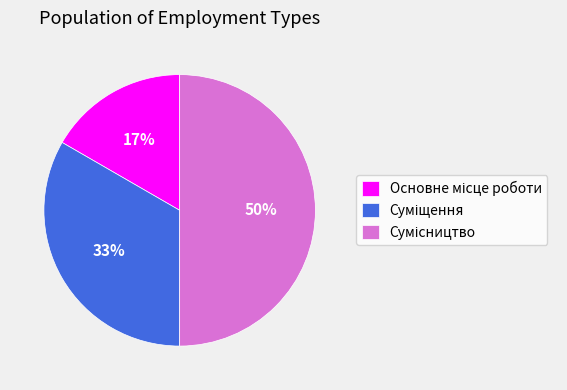

To the nearest percent, what is the average slice percentage?

33%